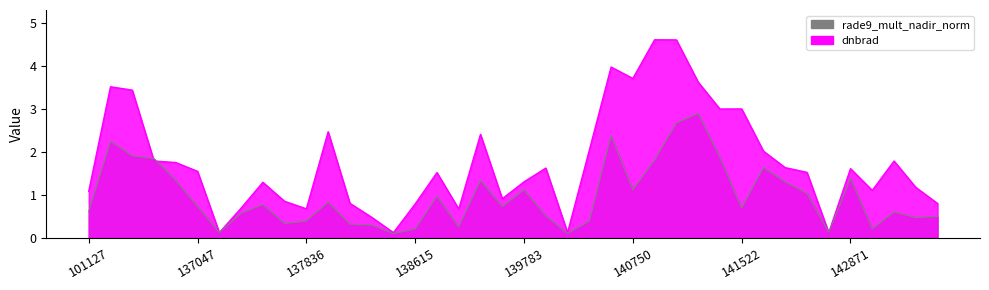

Reading left to right, list all the values displayed in this chart.

dnbrad: 101127=1.1	135717=3.5	135906=3.4	136295=1.8	136480=1.8	137047=1.5	137251=0.1	137442=0.7	137631=1.3	137822=0.9	137836=0.7	138010=2.5	138022=0.8	138408=0.5	138603=0.1	138615=0.8	138796=1.5	138809=0.7	138994=2.4	139009=0.9	139783=1.3	139797=1.6	140551=0.1	140565=2.0	140737=4.0	140750=3.7	140920=4.6	140934=4.6	141315=3.6	141507=3.0	141522=3.0	141699=2.0	142099=1.6	142293=1.5	142483=0.1	142871=1.6	143681=1.1	144246=1.8	144263=1.2	144659=0.8
rade9_mult_nadir_norm: 101127=0.6	135717=2.2	135906=1.9	136295=1.8	136480=1.3	137047=0.7	137251=0.1	137442=0.6	137631=0.8	137822=0.3	137836=0.4	138010=0.8	138022=0.3	138408=0.3	138603=0.1	138615=0.2	138796=1.0	138809=0.3	138994=1.3	139009=0.7	139783=1.1	139797=0.5	140551=0.1	140565=0.4	140737=2.4	140750=1.1	140920=1.8	140934=2.7	141315=2.9	141507=1.9	141522=0.7	141699=1.6	142099=1.3	142293=1.0	142483=0.1	142871=1.4	143681=0.2	144246=0.6	144263=0.5	144659=0.5